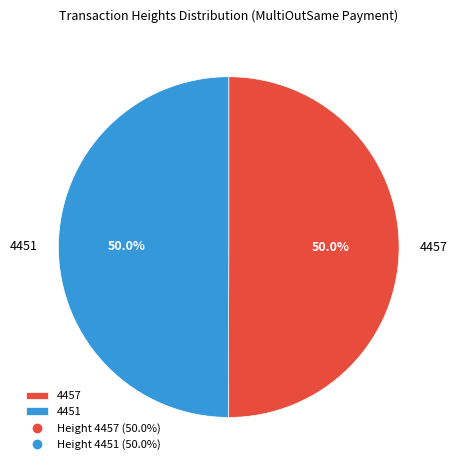

Approximately how many times larger is the value at 4451 compared to 4457?

1.0